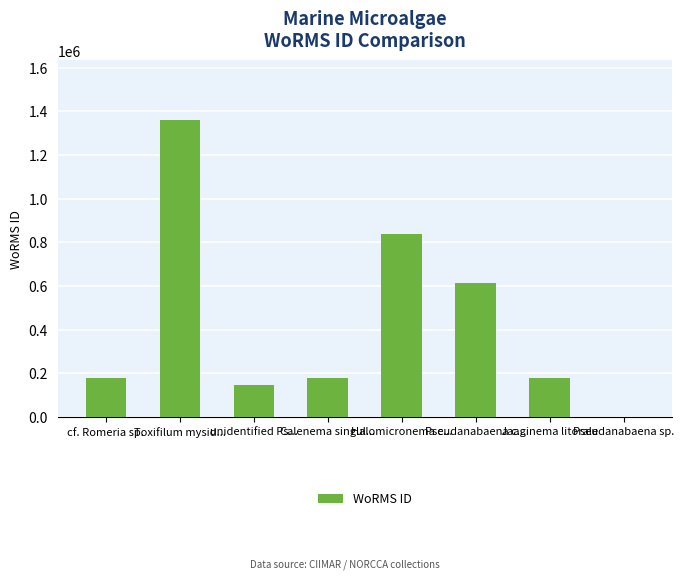

What is the change in value from Toxifilum mysid... to Calenema singul...?

-1183205